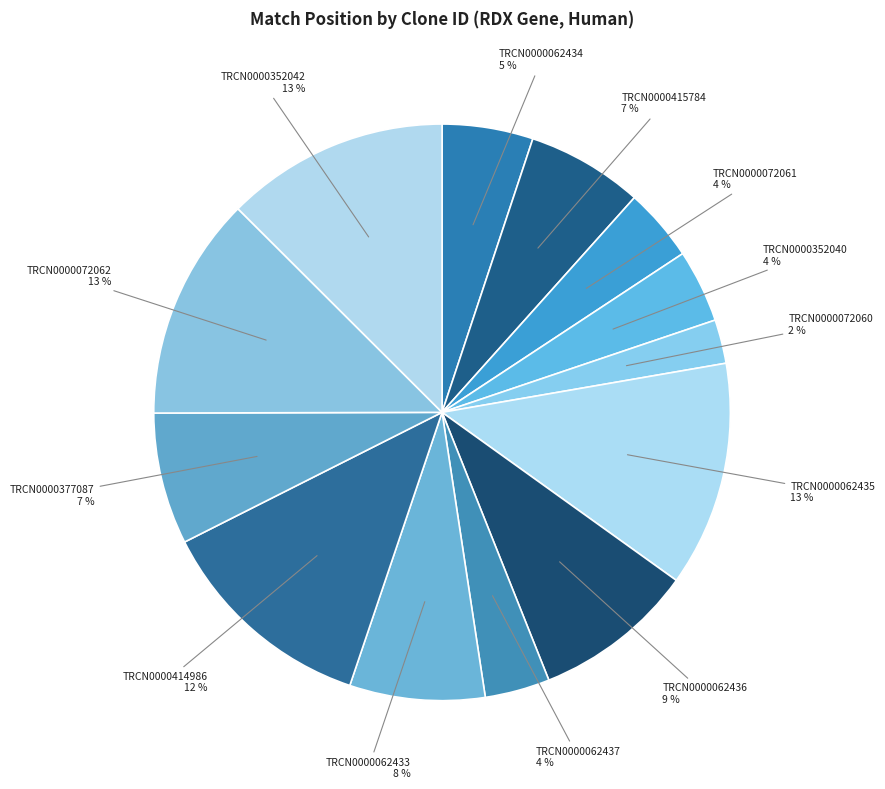

What is the ratio of the value at TRCN0000062436 to the value at TRCN0000062434?

1.8